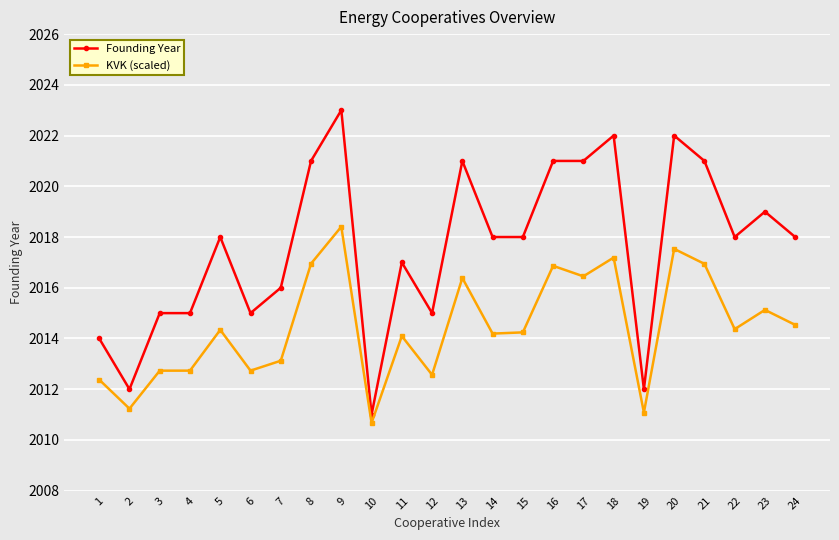

Which series has the largest range (max minus min)?

Founding Year